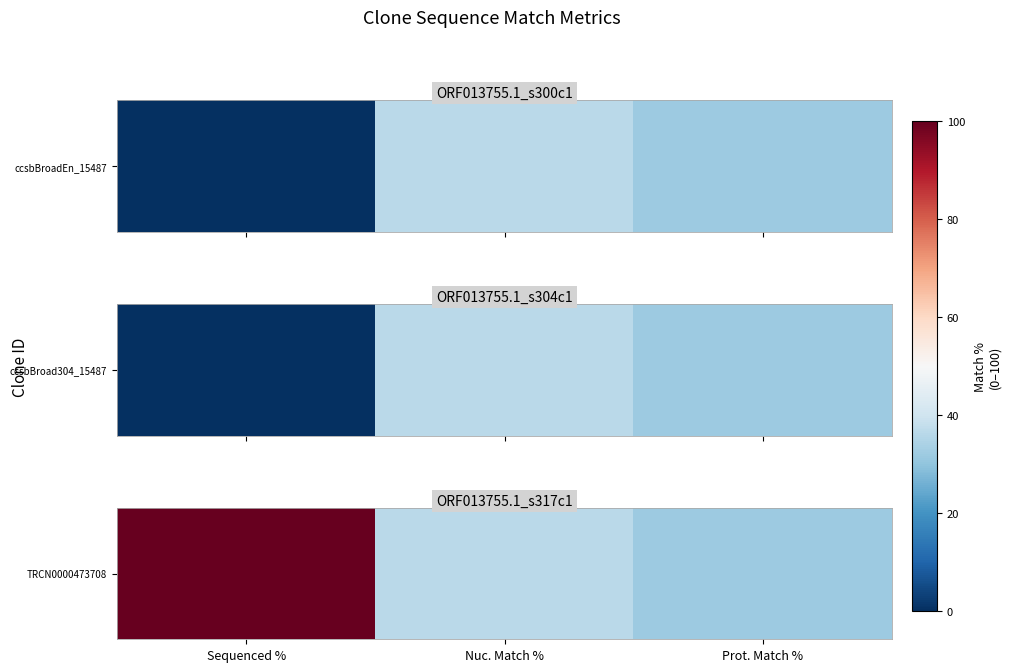

Which category has the lowest value across all series?

Prot. Match %